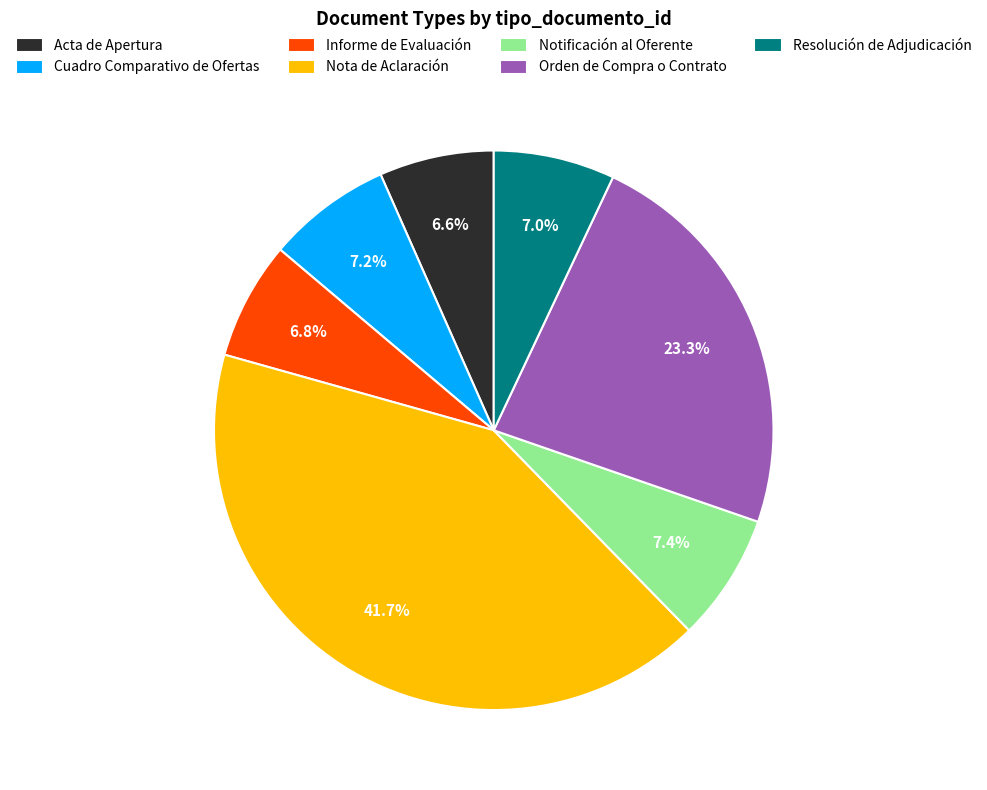

Approximately how many times larger is the value at Nota de Aclaración compared to Cuadro Comparativo de Ofertas?

5.8